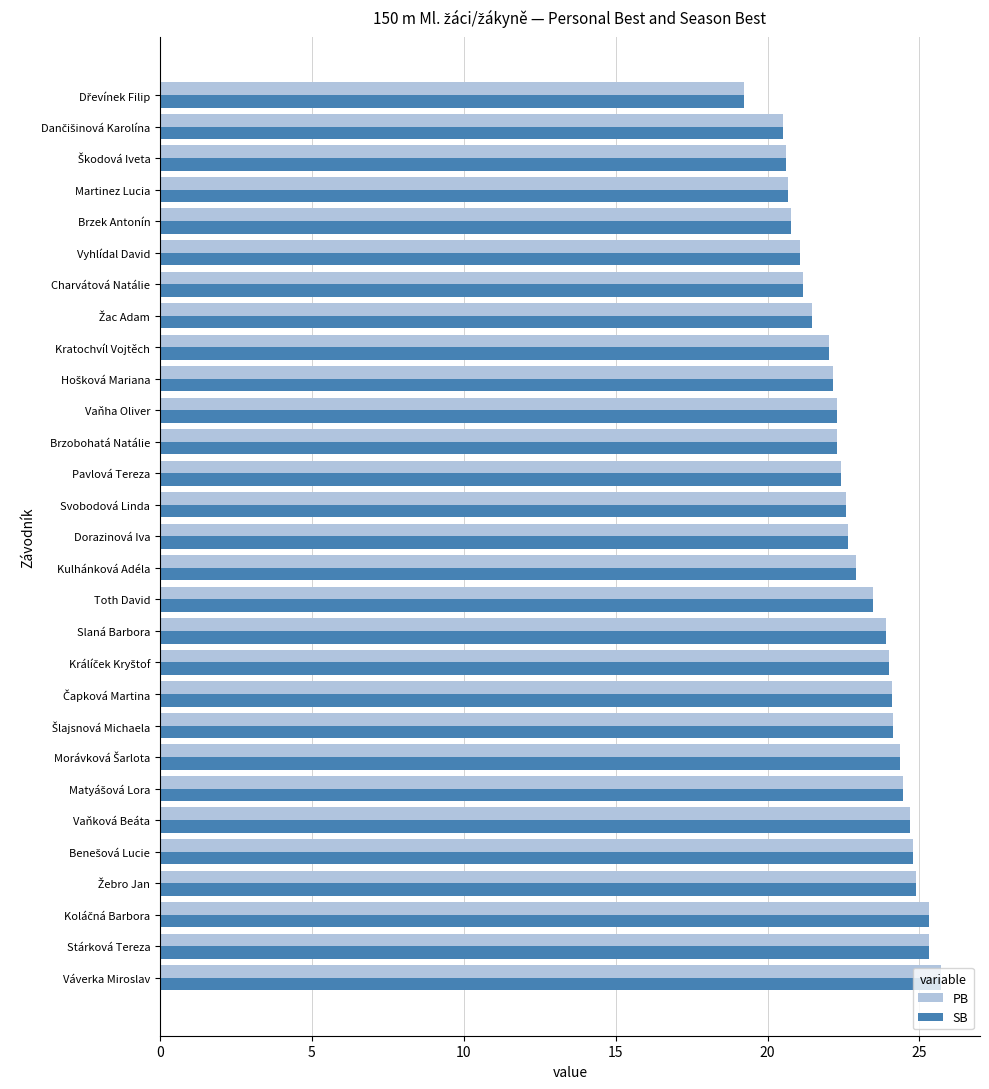

True or false: SB has a value of 29.7 at Brzobohatá Natálie.

False